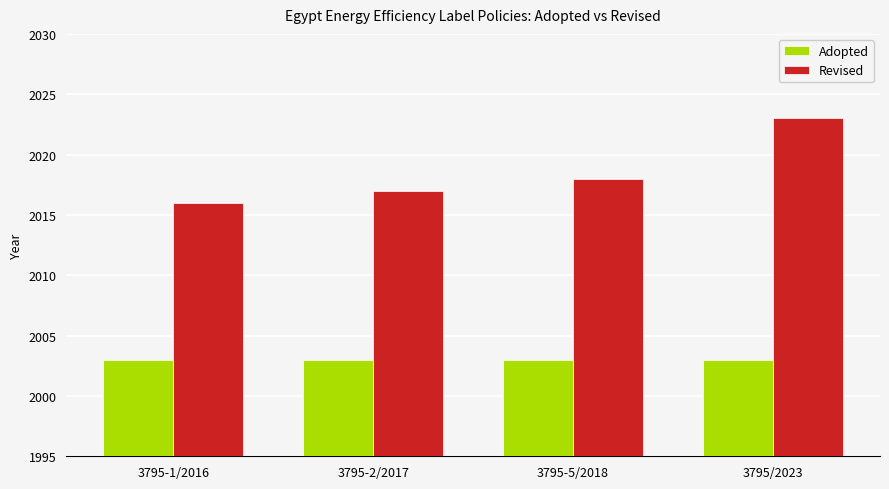

Is it true that Adopted equals 714 at 3795-2/2017?

False